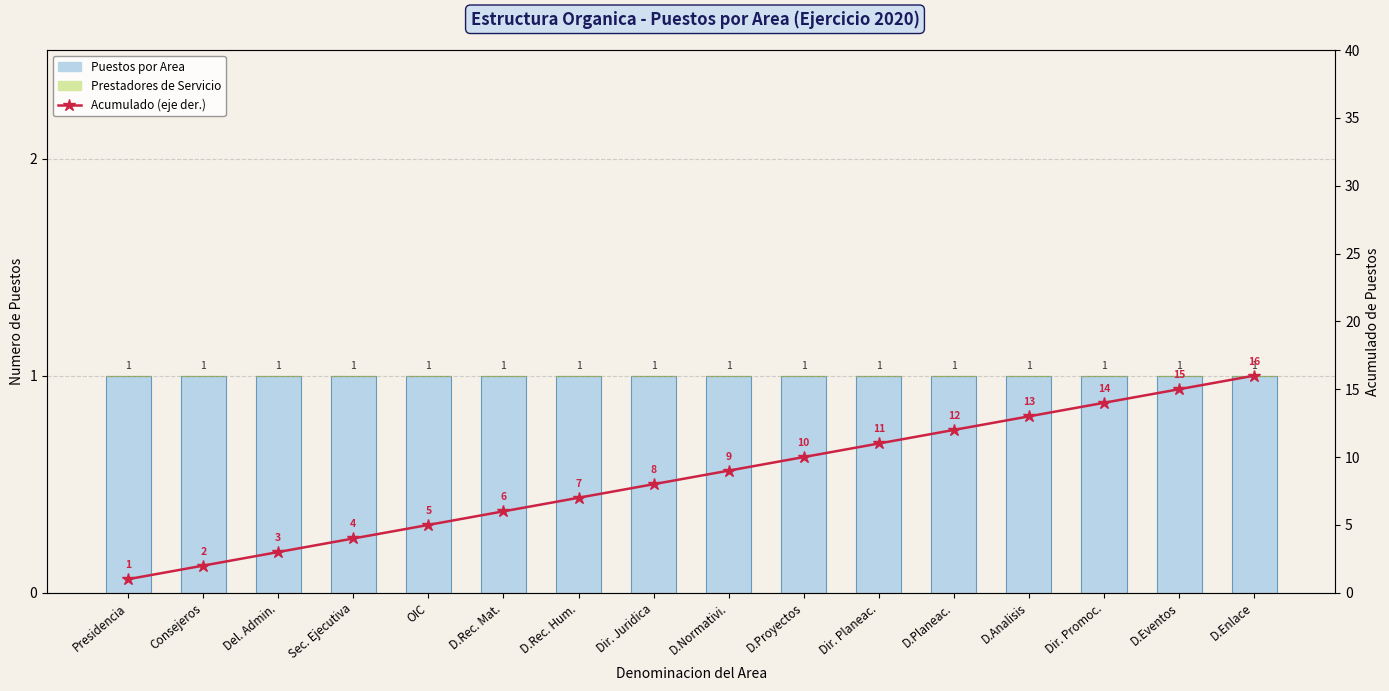

At OIC, list the series in order from smallest to largest.

Prestadores de Servicio, Puestos por Area, Acumulado (eje der.)